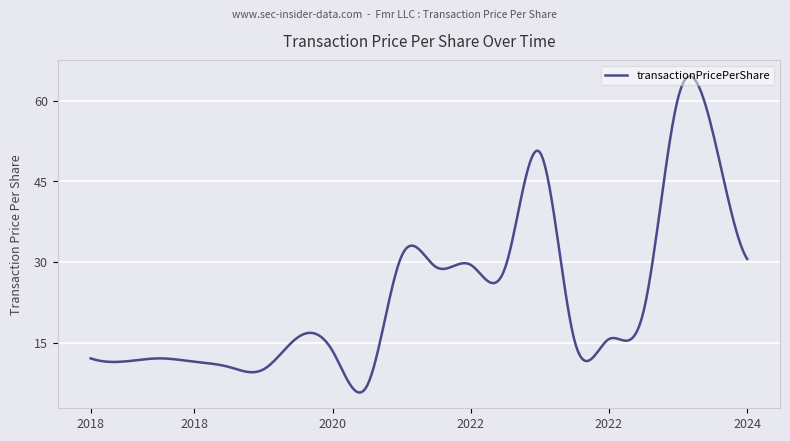

What is the maximum value shown in the chart?

64.5